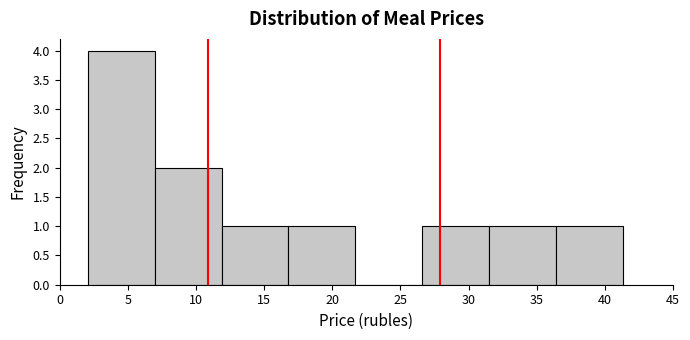

What is the height of the bar covering 17.0 to 21.5 on the x-axis? Neither the bar edges nor the heights are printed on the chart, so give them approximately, as read against the axes.

1